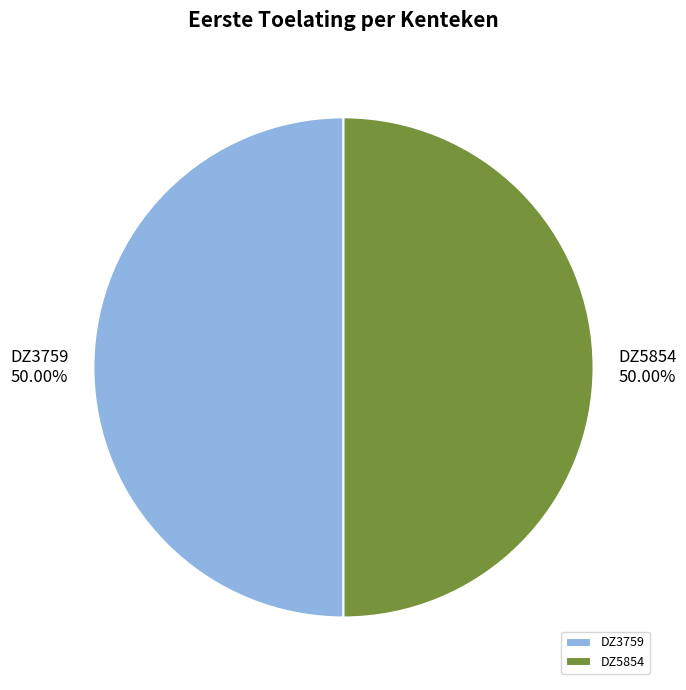

What is the ratio of the value at DZ5854 to the value at DZ3759?

1.0